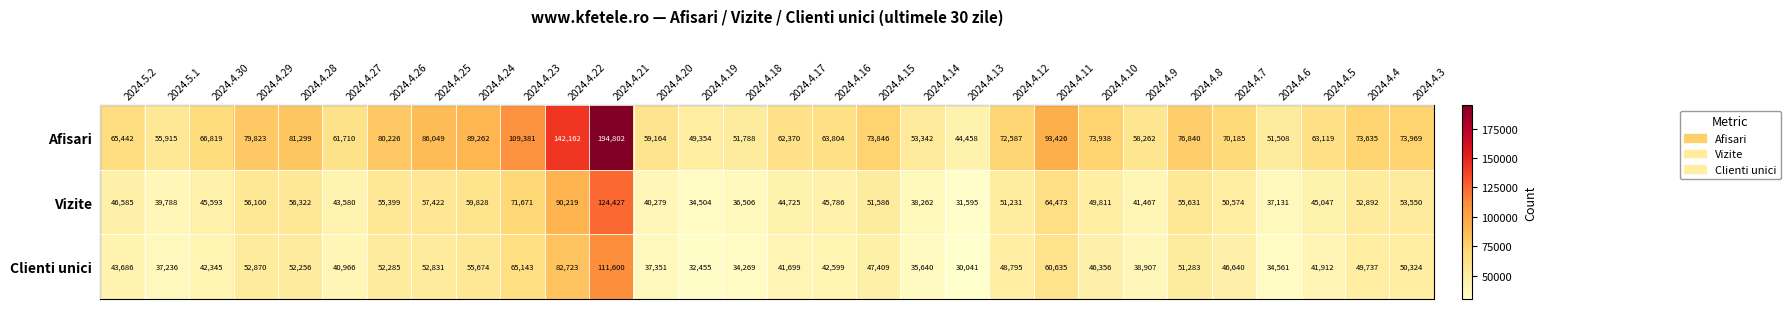

List the series in order of their peak value, lowest first.

Clienti unici, Vizite, Afisari